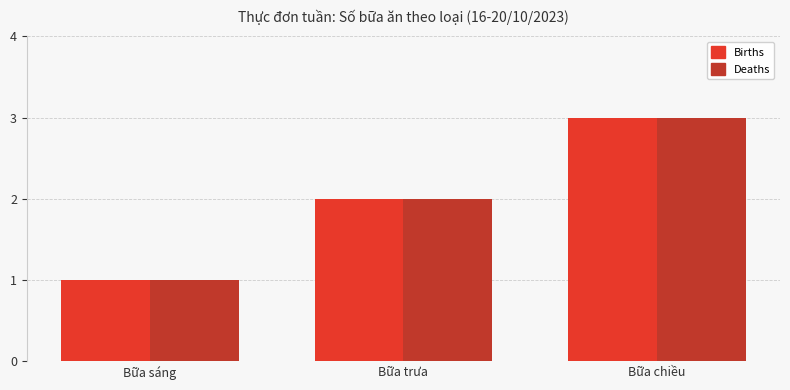

Where is Births nearest to the value 2?

Bữa trưa